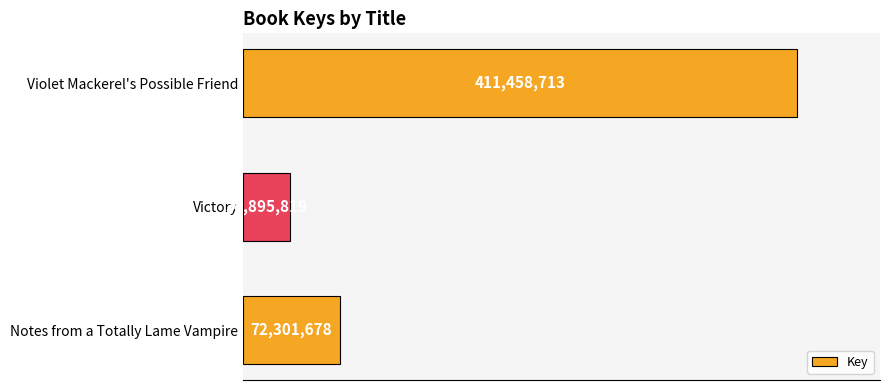

Are the bars horizontal?

Yes